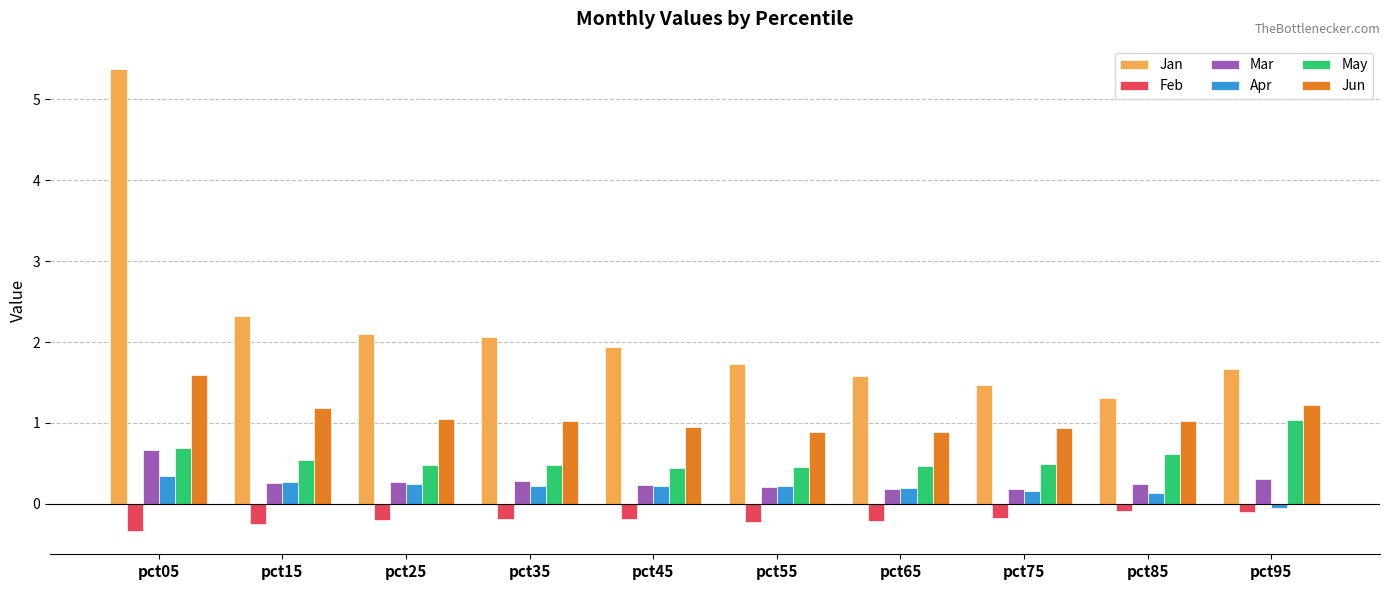

Rank the series by their maximum value, from highest to lowest.

Jan, Jun, May, Mar, Apr, Feb